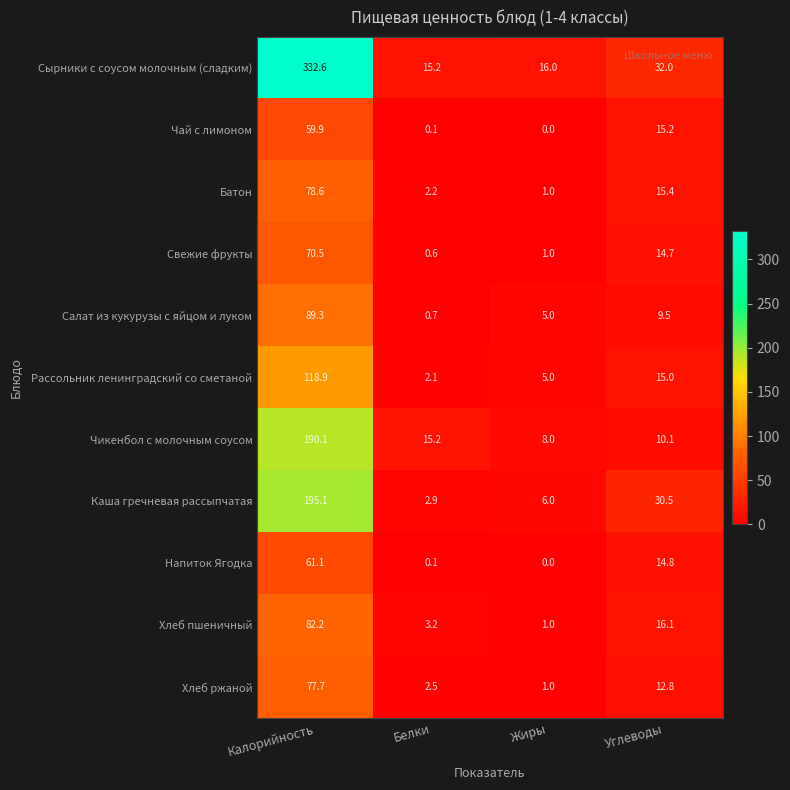

What is the lowest value of the Салат из кукурузы с яйцом и луком series?

0.7